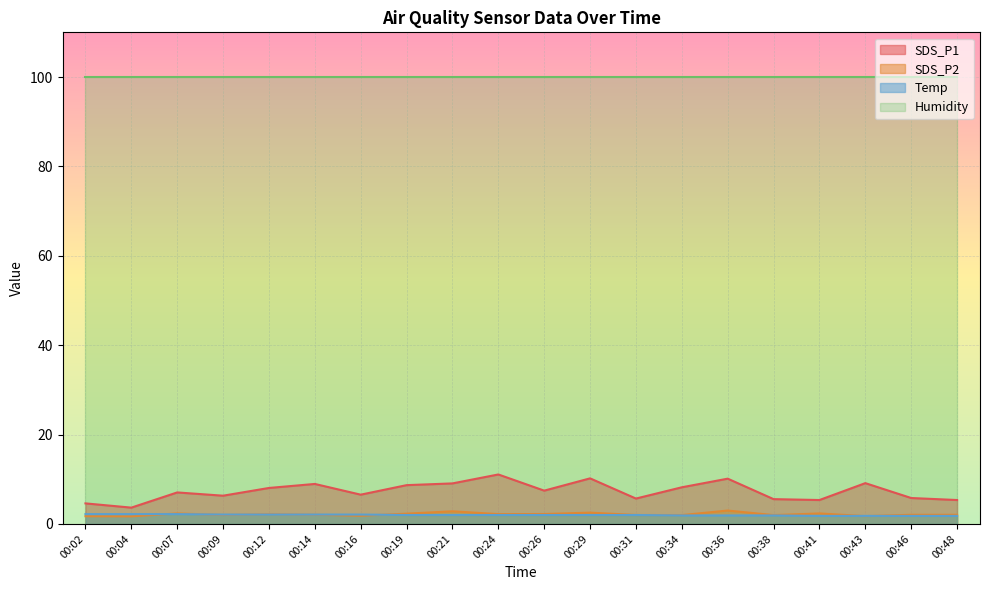

What is the lowest value of the SDS_P1 series?

3.6